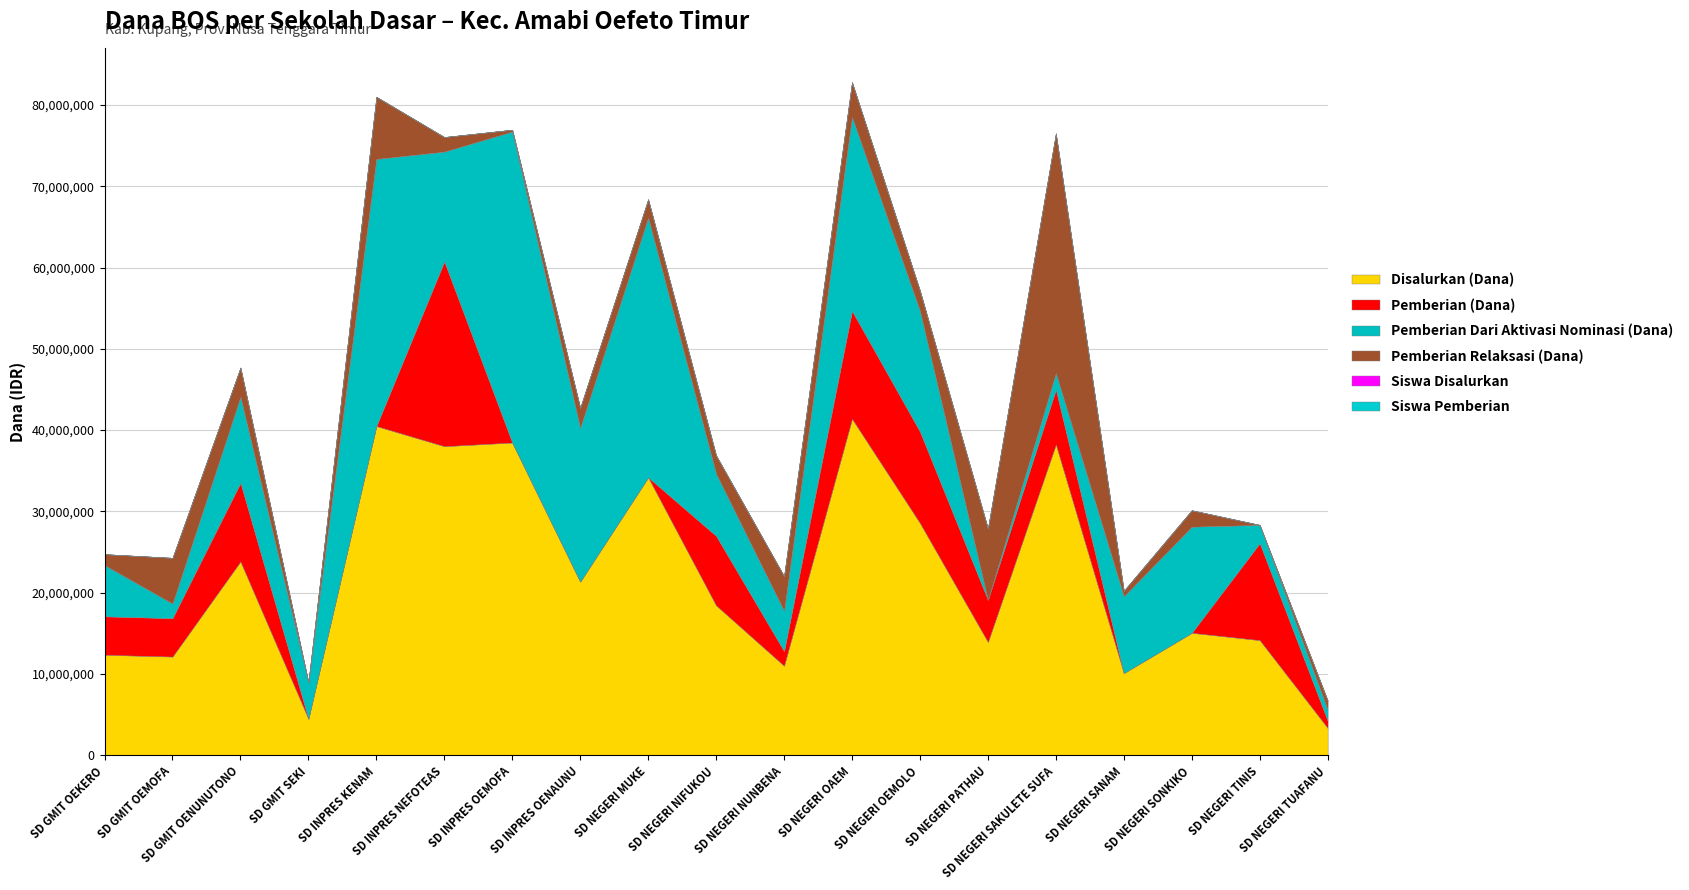

What is the maximum value shown in the chart?

41400000